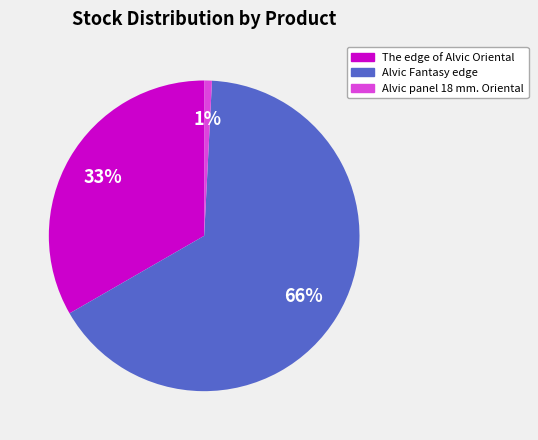

To the nearest percent, what is the average slice percentage?

33%